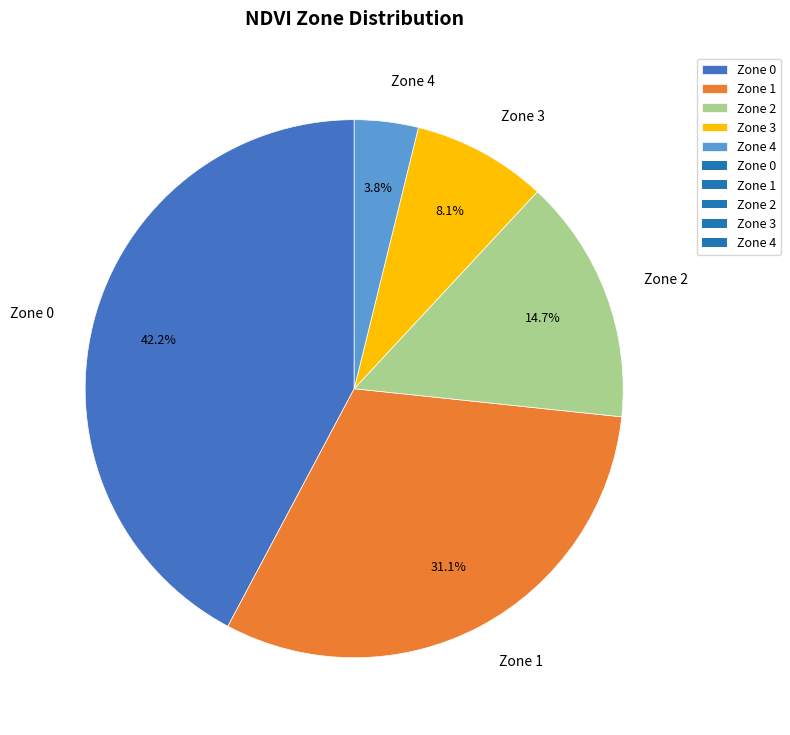

To the nearest percent, what is the combined percentage of Zone 2 and Zone 3?

23%